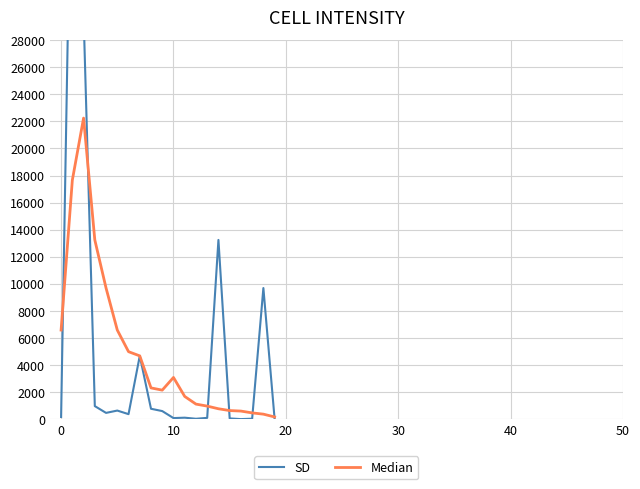

Which series has the largest total across all categories?

SD